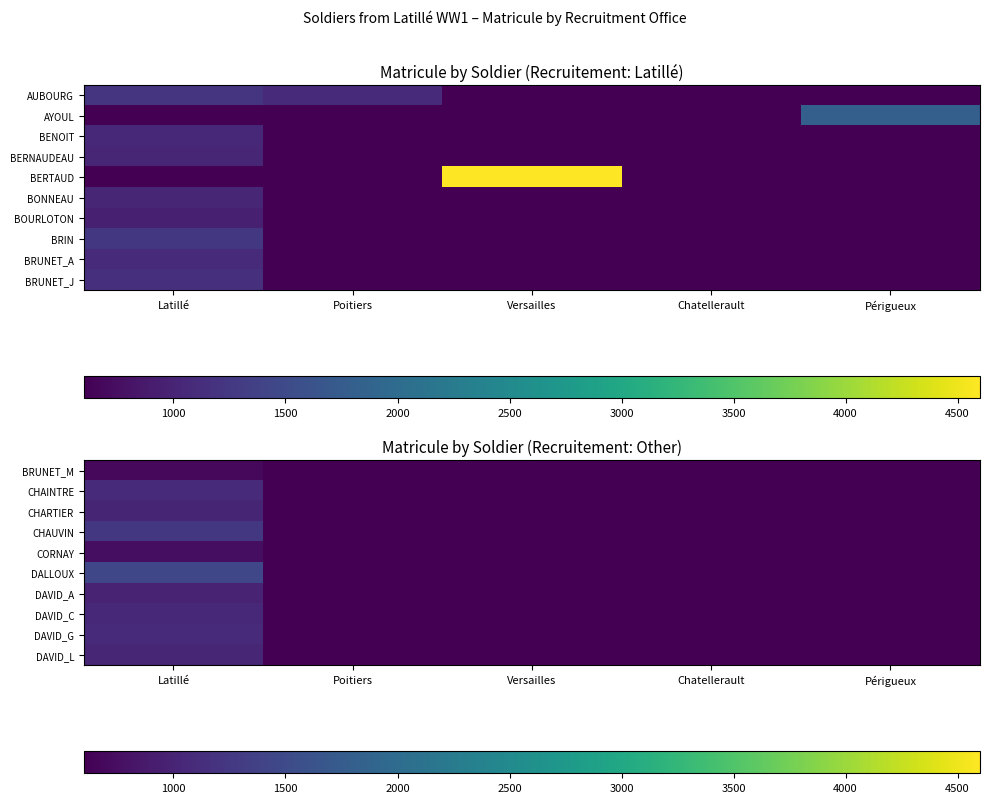

Rank the series by their maximum value, from highest to lowest.

DALLOUX, CHAUVIN, DAVID_G, CHAINTRE, DAVID_C, DAVID_L, CHARTIER, DAVID_A, CORNAY, BRUNET_M